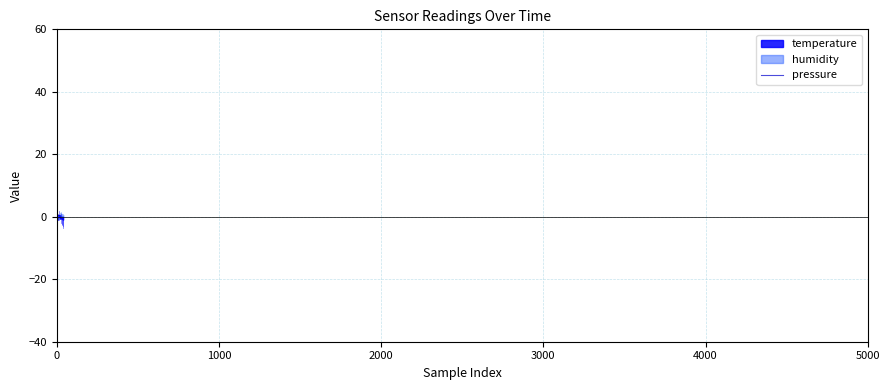

What position from the left is 33?

34